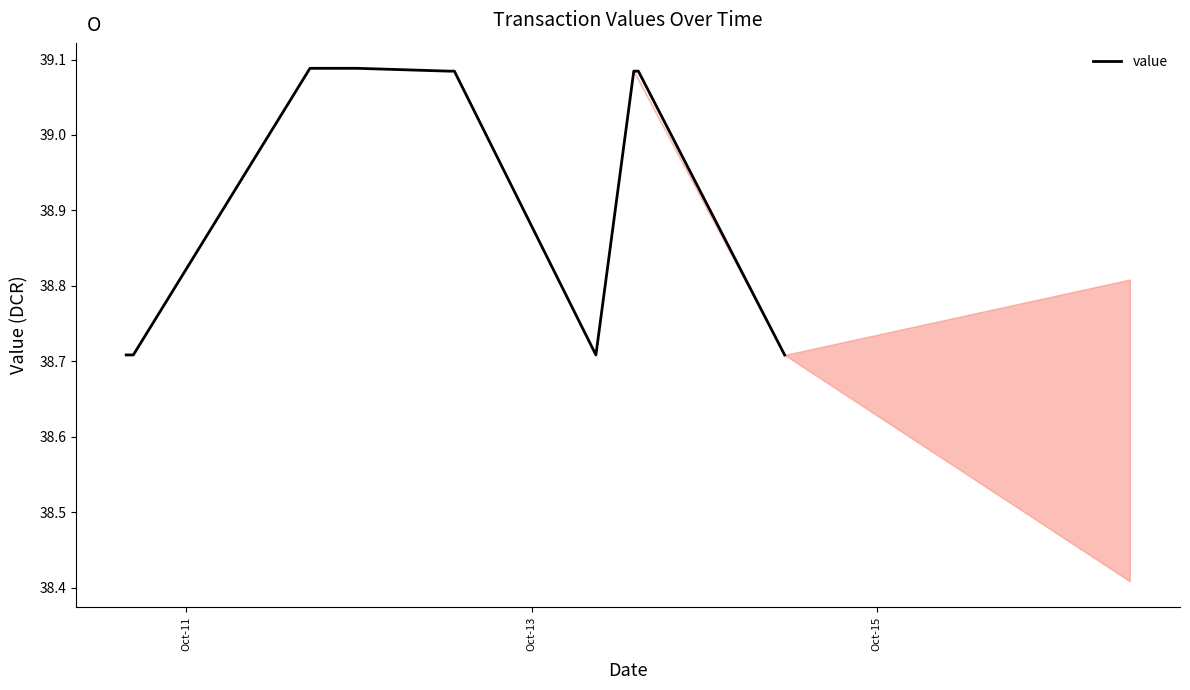

What is the difference between the maximum and minimum values?

0.4